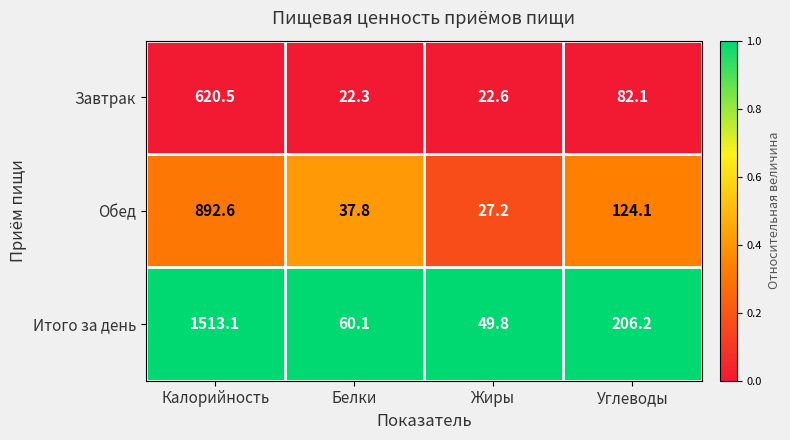

Which category has the highest value across all series?

Калорийность